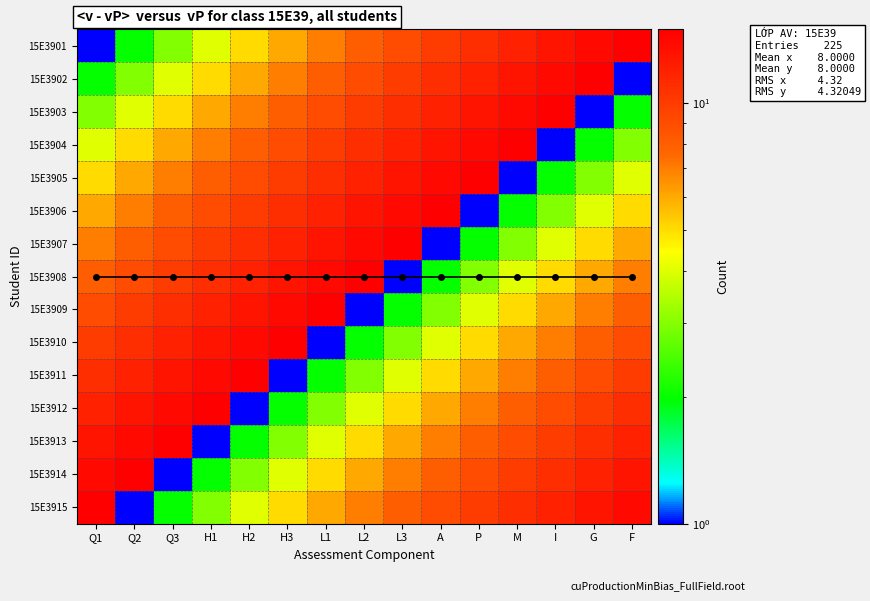

What is the average value of the 15E3911 series?

8